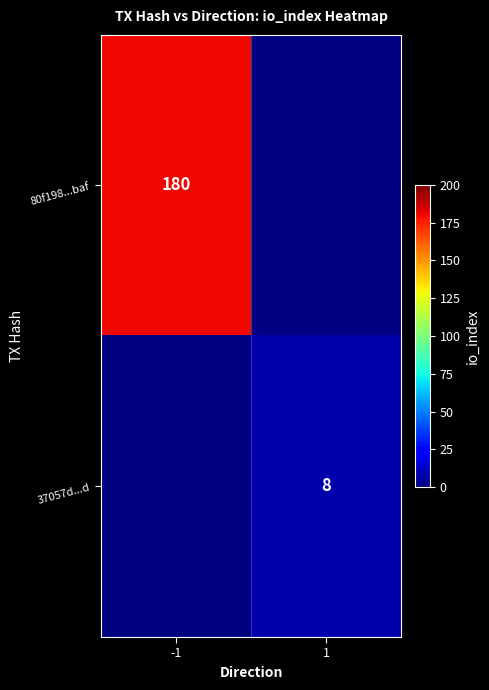

Which label corresponds to the largest value in the chart?

-1